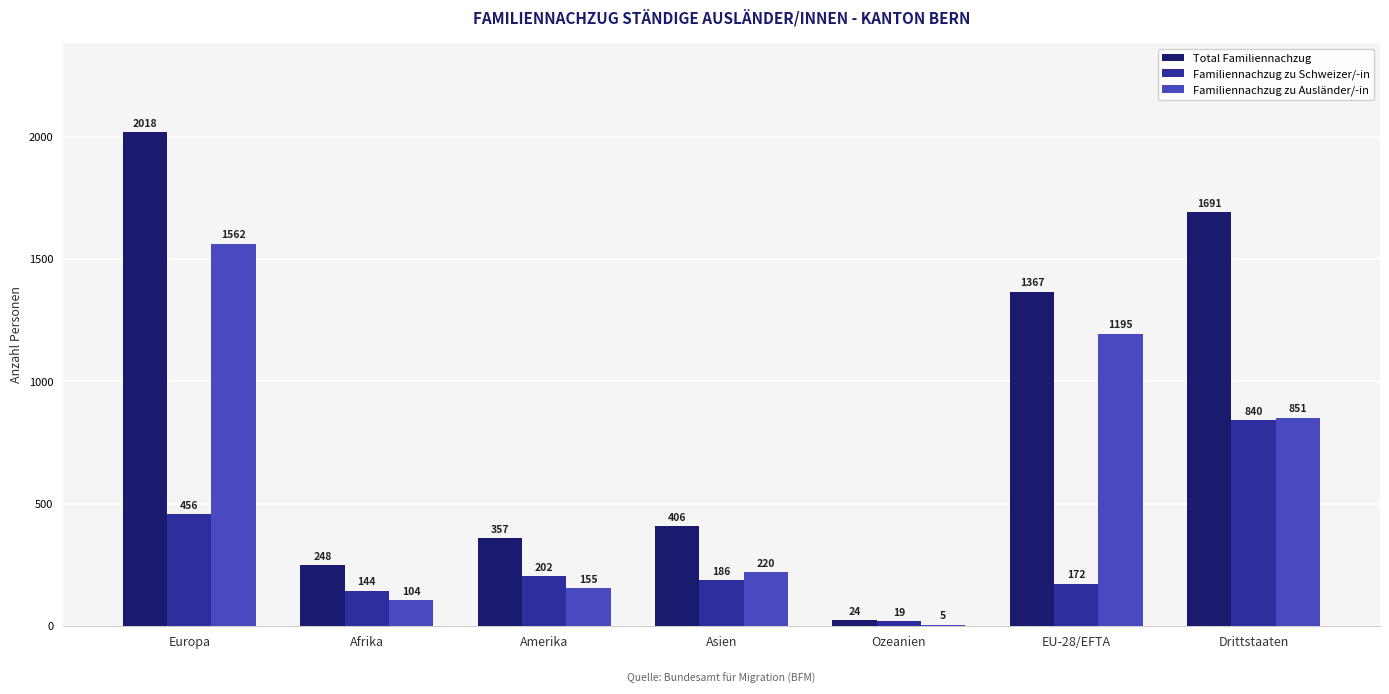

Which category has the highest value in the Familiennachzug zu Ausländer/-in series?

Europa